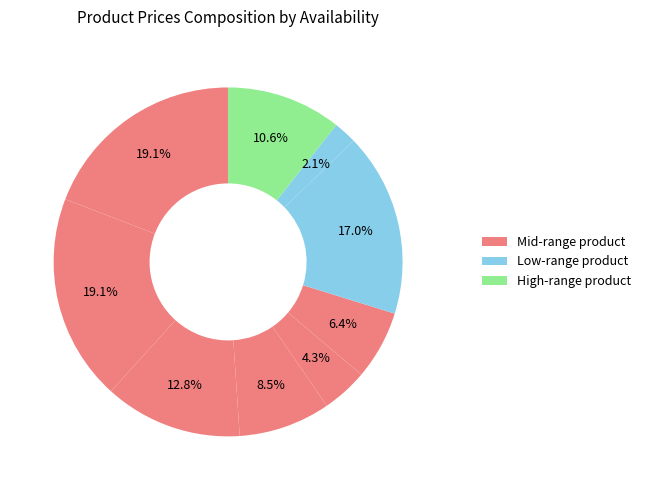

How many segments does this pie chart have?

9